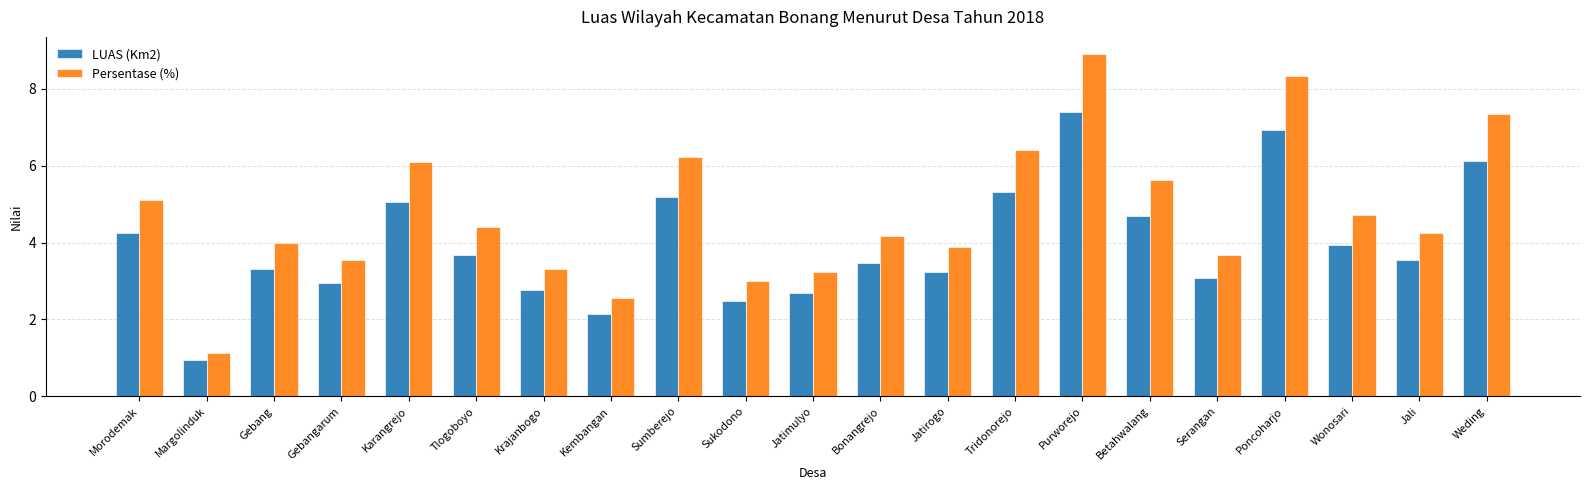

What is the total value across all series at Weding?

13.5